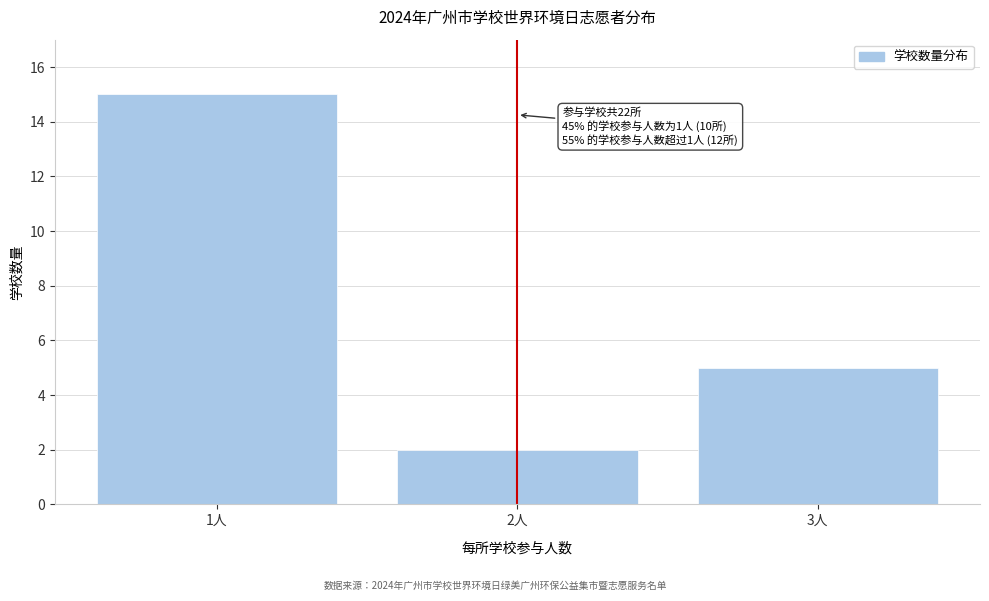

Reading right to left, extract all data points from this chart.

5	2	15